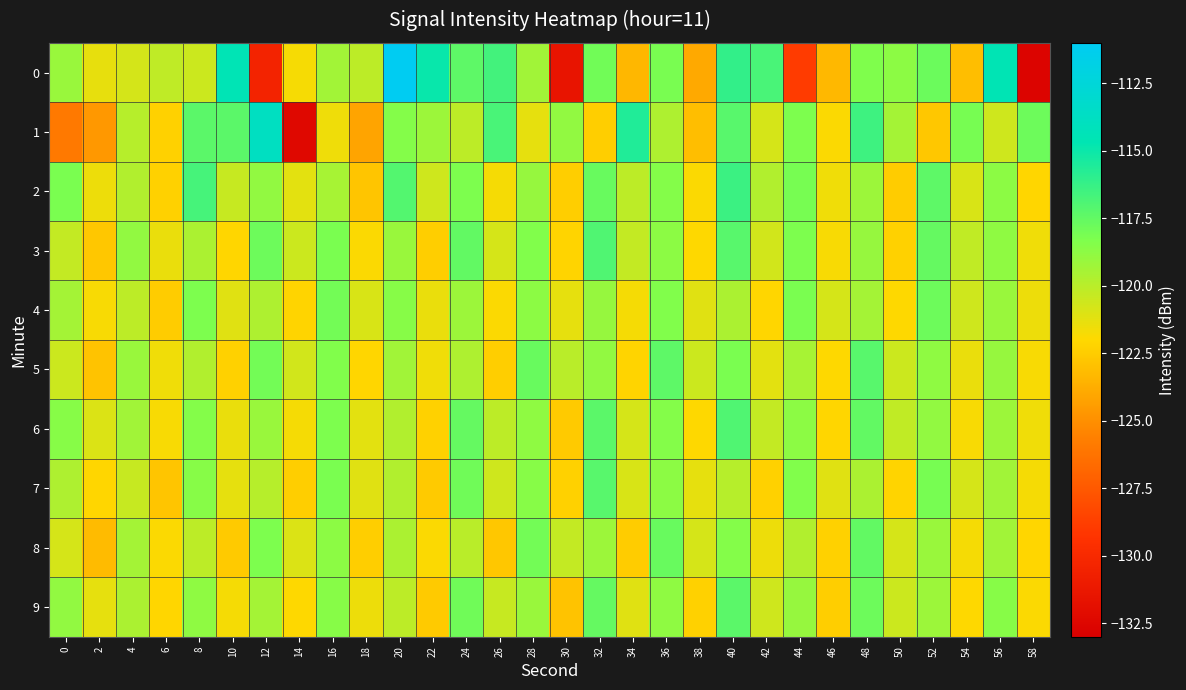

At which category is the sum across all series the highest?

40